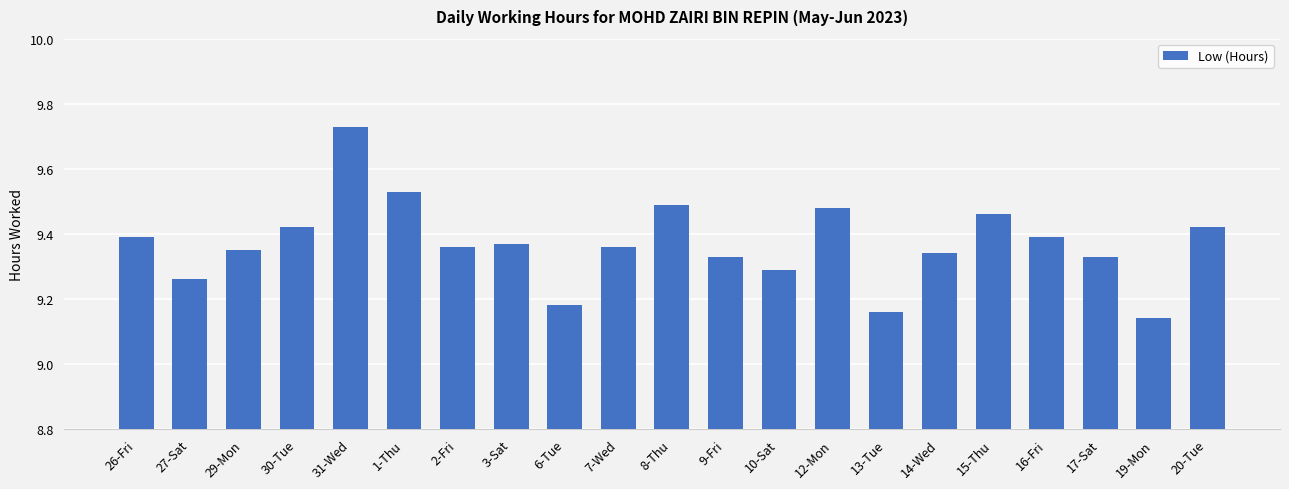

What is the label of the 19th bar from the left?

17-Sat